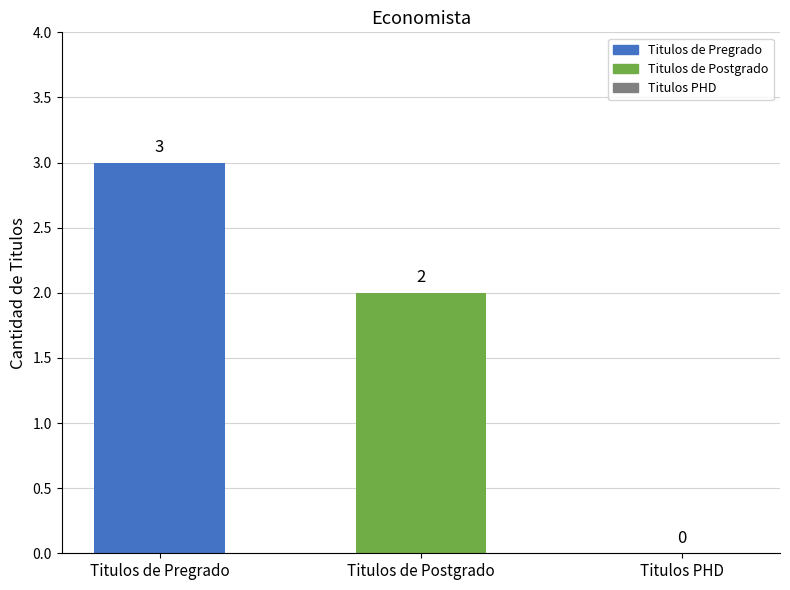

At which label does the data first exceed 2?

Titulos de Pregrado